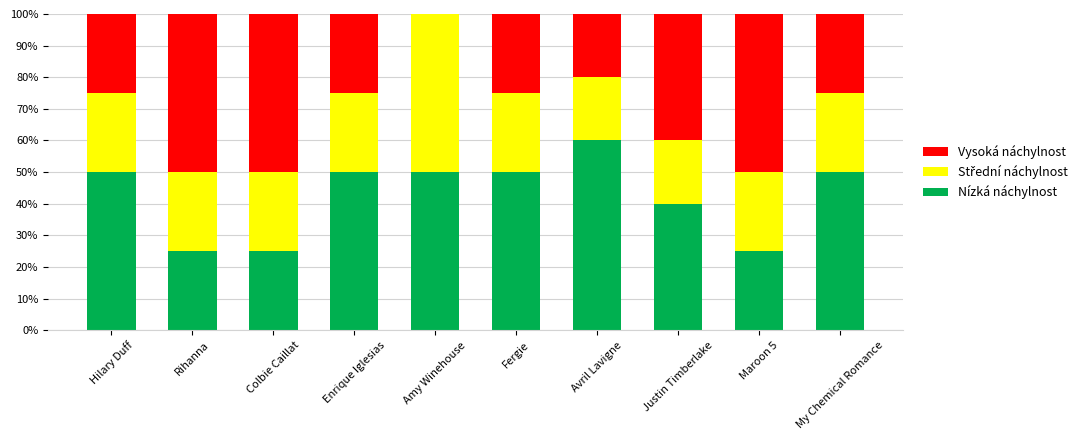

Where is Nízká náchylnost nearest to the value 42?

Justin Timberlake